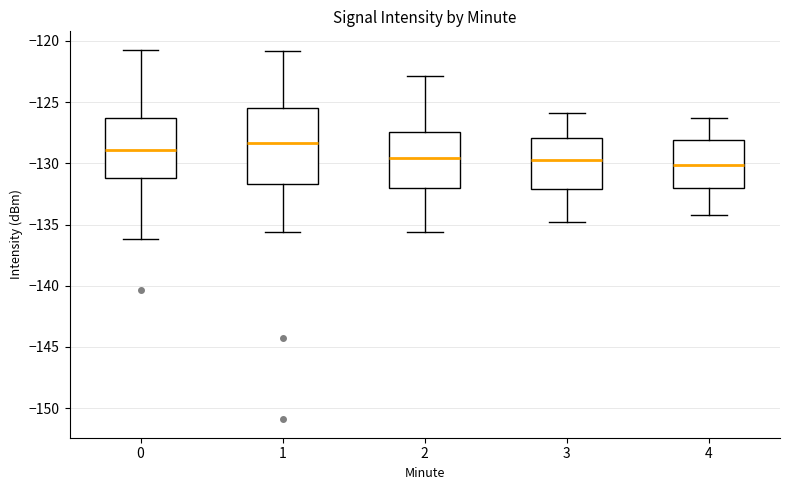

Reading left to right, transcribe this box plot: for each box, give where its median line is, the range the box spans, and where its two whiskers end, as read against the y-axis. The values are not printed on the chart, so give them approximately, as read against the axis.

0: median -129.0, box -131.0 to -126.5, whiskers -136.0 to -120.5
1: median -128.5, box -131.5 to -125.5, whiskers -135.5 to -121.0
2: median -129.5, box -132.0 to -127.5, whiskers -135.5 to -123.0
3: median -129.5, box -132.0 to -128.0, whiskers -135.0 to -126.0
4: median -130.0, box -132.0 to -128.0, whiskers -134.0 to -126.5